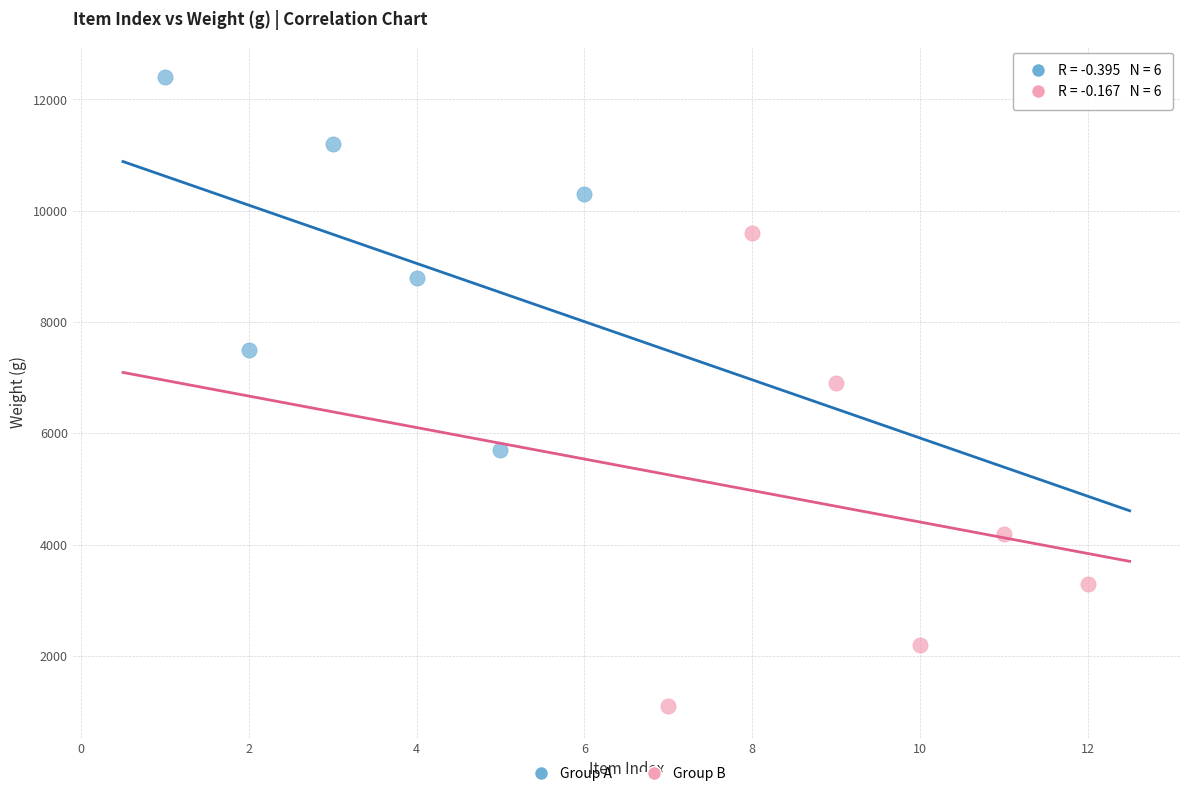

Which series contains the lowest Y value?

Group B